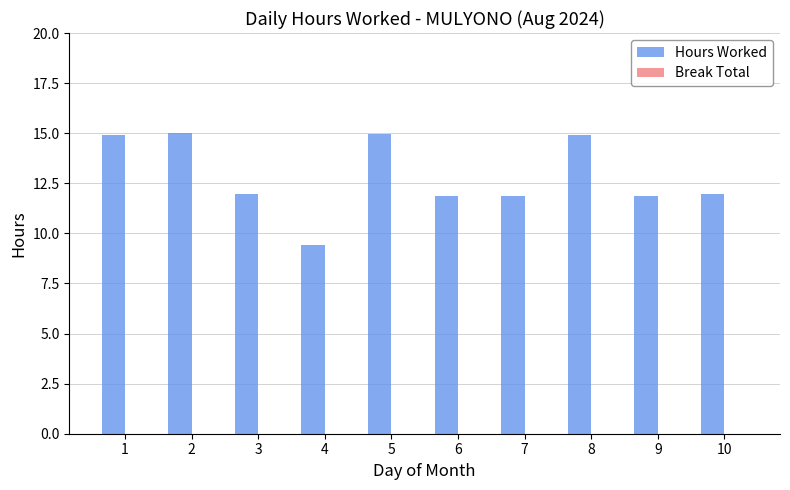

How many distinct data groups are displayed?

1